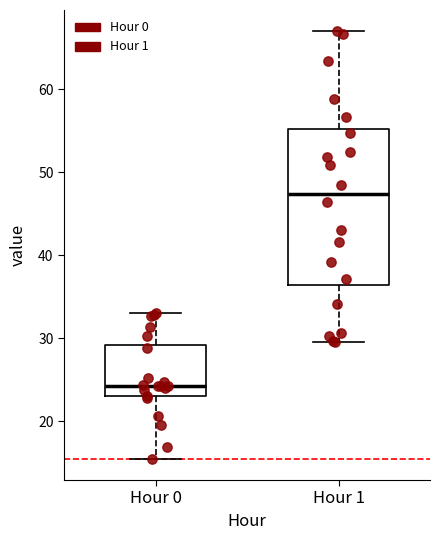

Which box's median line is the highest?

Hour 1